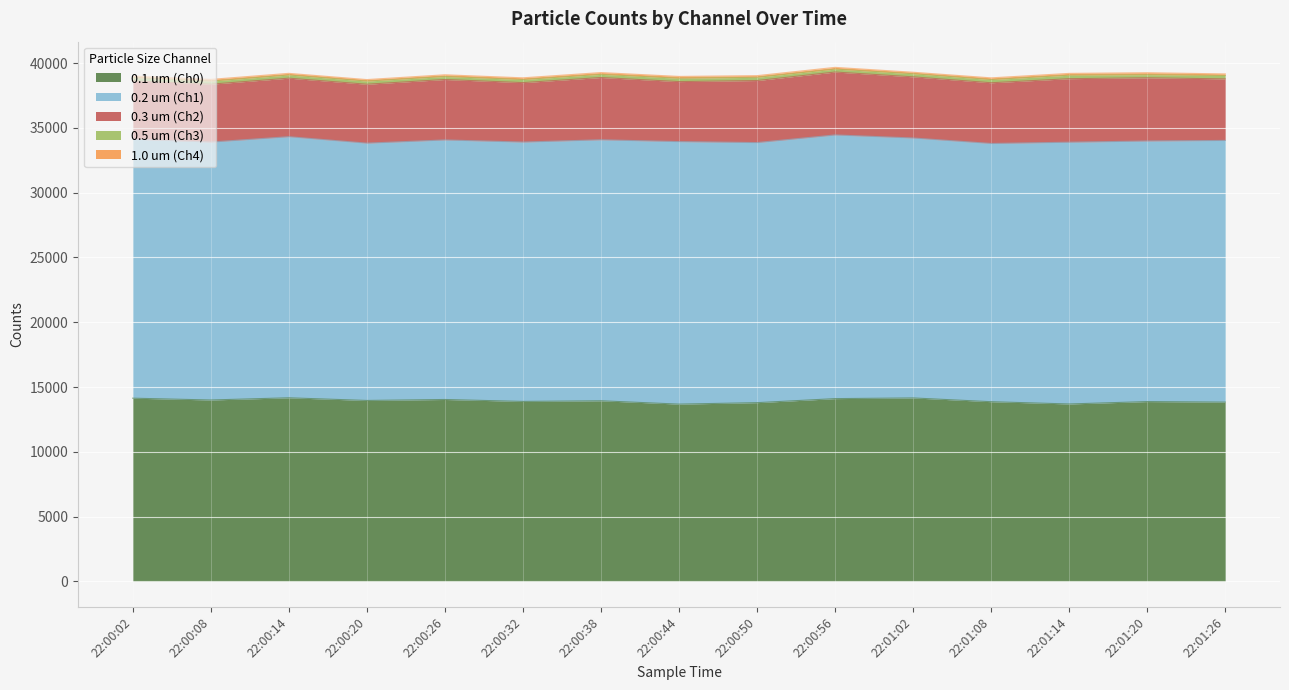

At which category is the sum across all series the highest?

22:00:56